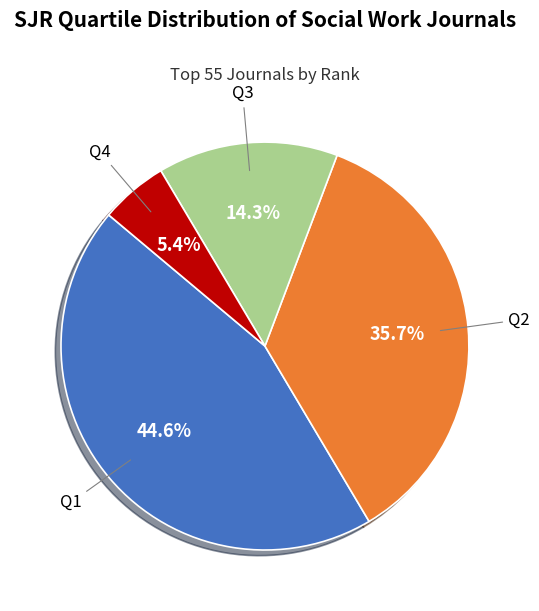

Does Q2 represent more than half of the total?

No